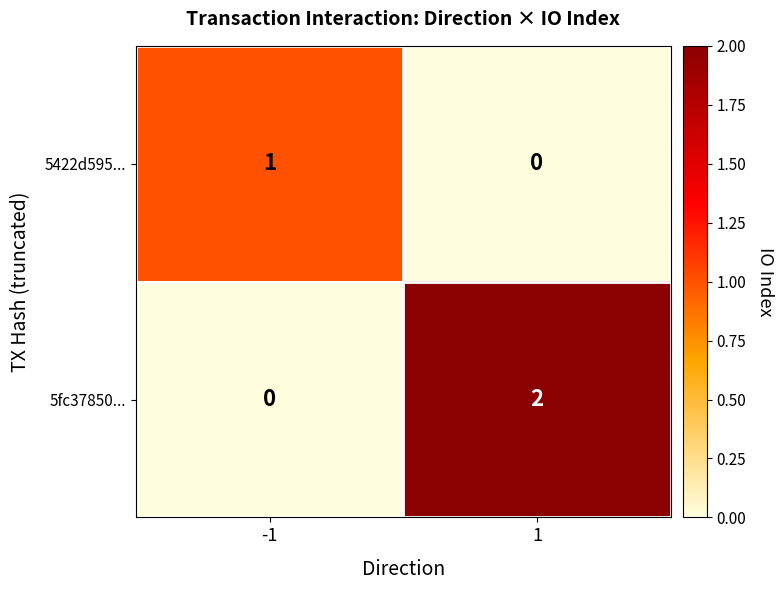

At how many categories does at least one series exceed 0?

2